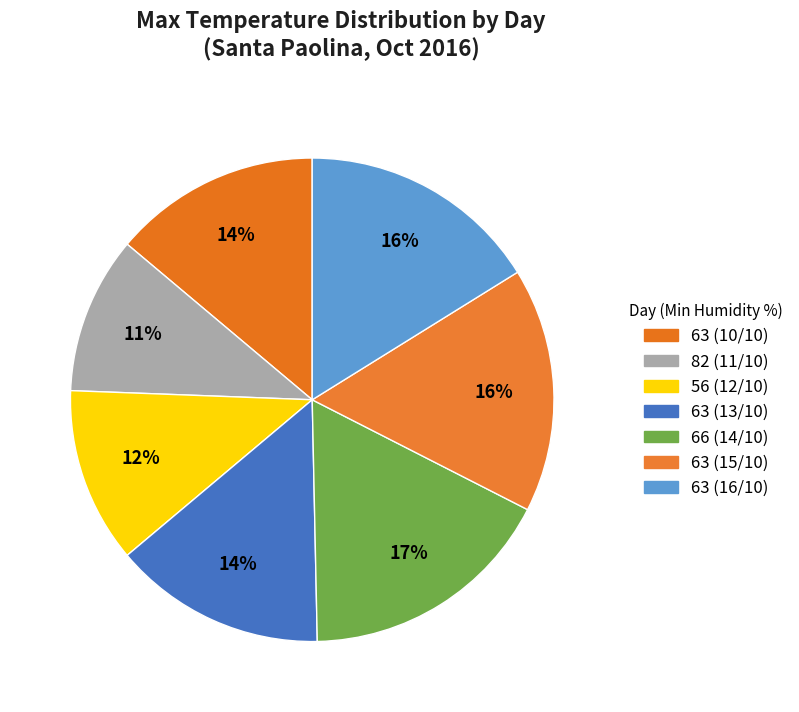

To the nearest percent, what percentage of the pie is 63 (16/10)?

16%